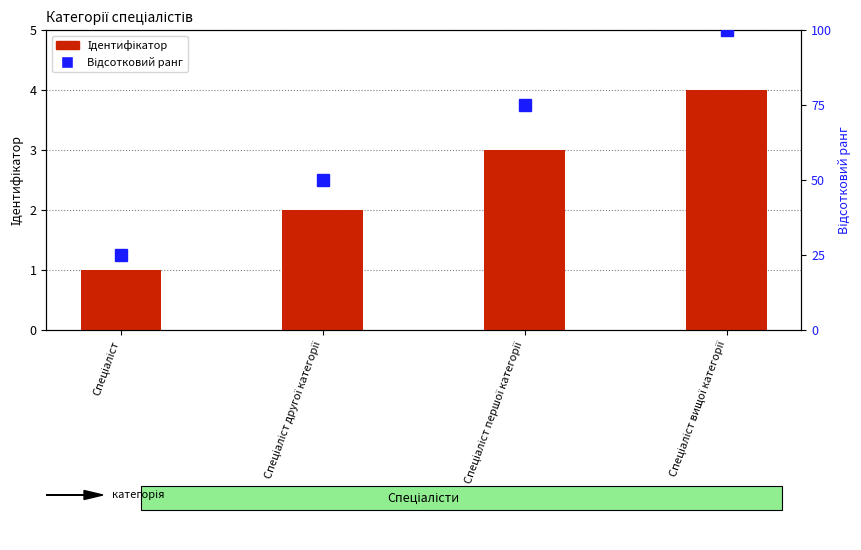

Which has a higher value, Спеціаліст другої категорії or Спеціаліст?

Спеціаліст другої категорії